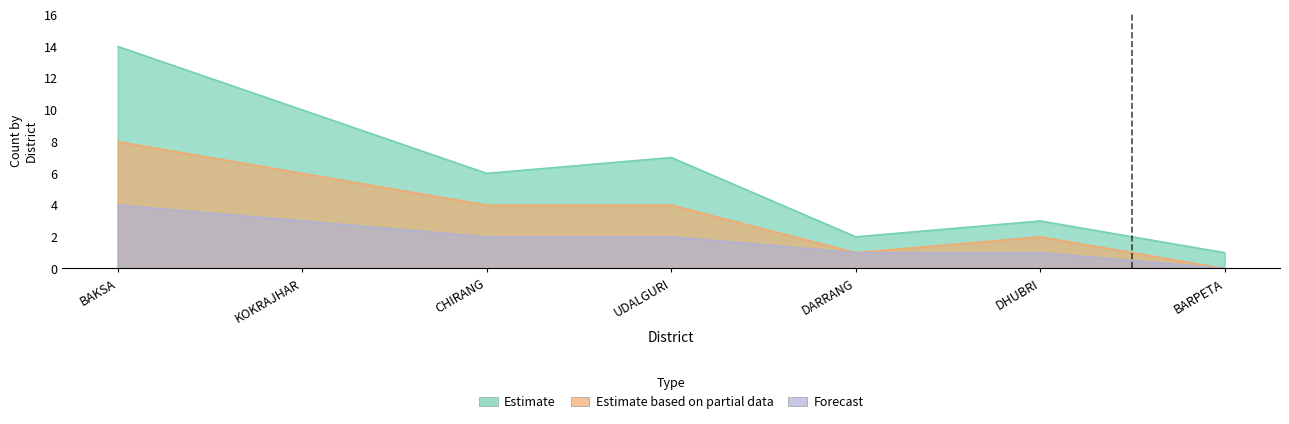

True or false: Forecast and Estimate based on partial data intersect in this chart.

False